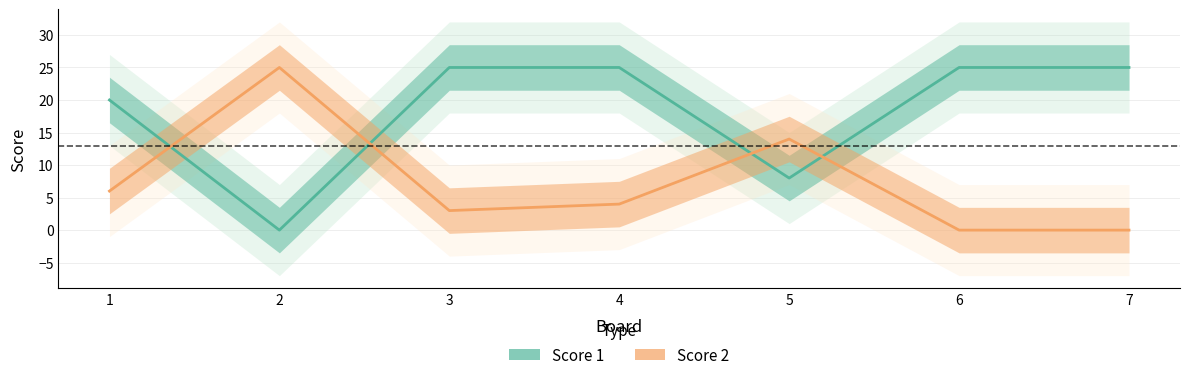

What is the difference between the highest and lowest values at 5?

6